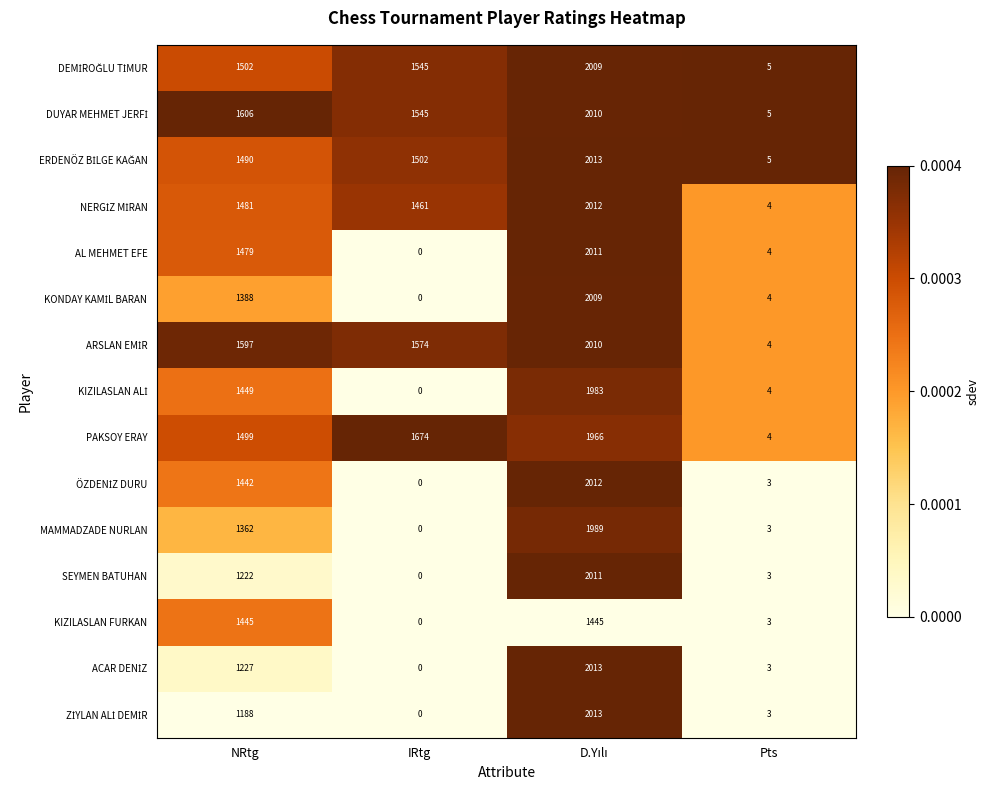

What is the maximum value for SEYMEN BATUHAN?

2011